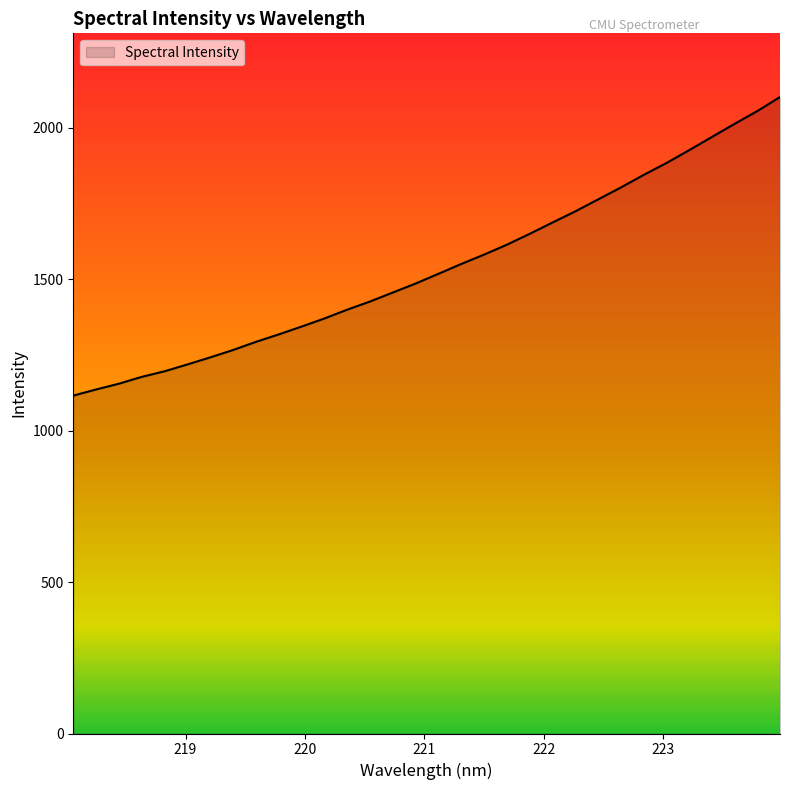

What is the minimum value shown in the chart?

1115.5